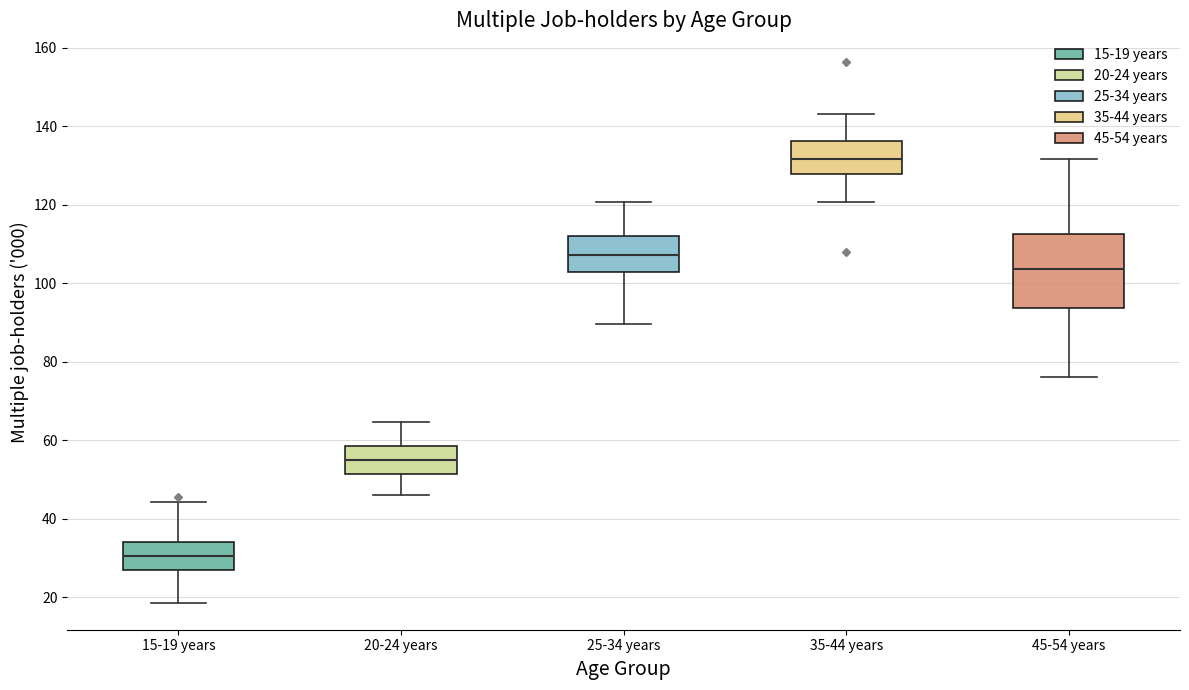

Reading left to right, read every box against the y-axis: the position of its median line, the range the box covers, and the ends of its whiskers. The values are not printed on the chart, so give them approximately, as read against the axis.

15-19 years: median 30, box 28 to 34, whiskers 18 to 44
20-24 years: median 56, box 52 to 58, whiskers 46 to 64
25-34 years: median 108, box 102 to 112, whiskers 90 to 120
35-44 years: median 132, box 128 to 136, whiskers 120 to 144
45-54 years: median 104, box 94 to 112, whiskers 76 to 132